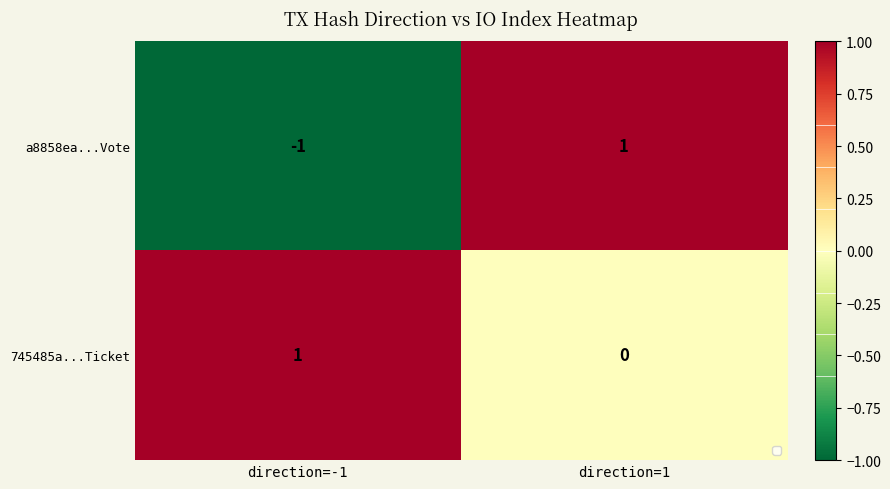

At direction=1, list the series in order from largest to smallest.

a8858ea...Vote, 745485a...Ticket